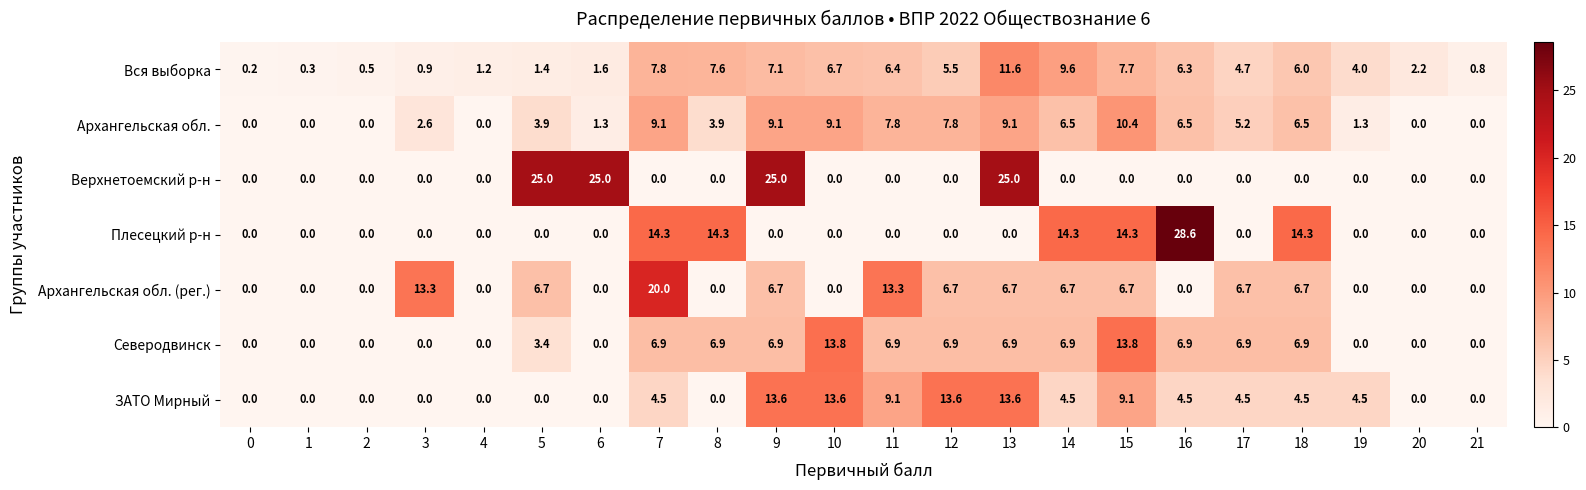

Rank the series by their maximum value, from lowest to highest.

Архангельская обл., Вся выборка, ЗАТО Мирный, Северодвинск, Архангельская обл. (рег.), Верхнетоемский р-н, Плесецкий р-н